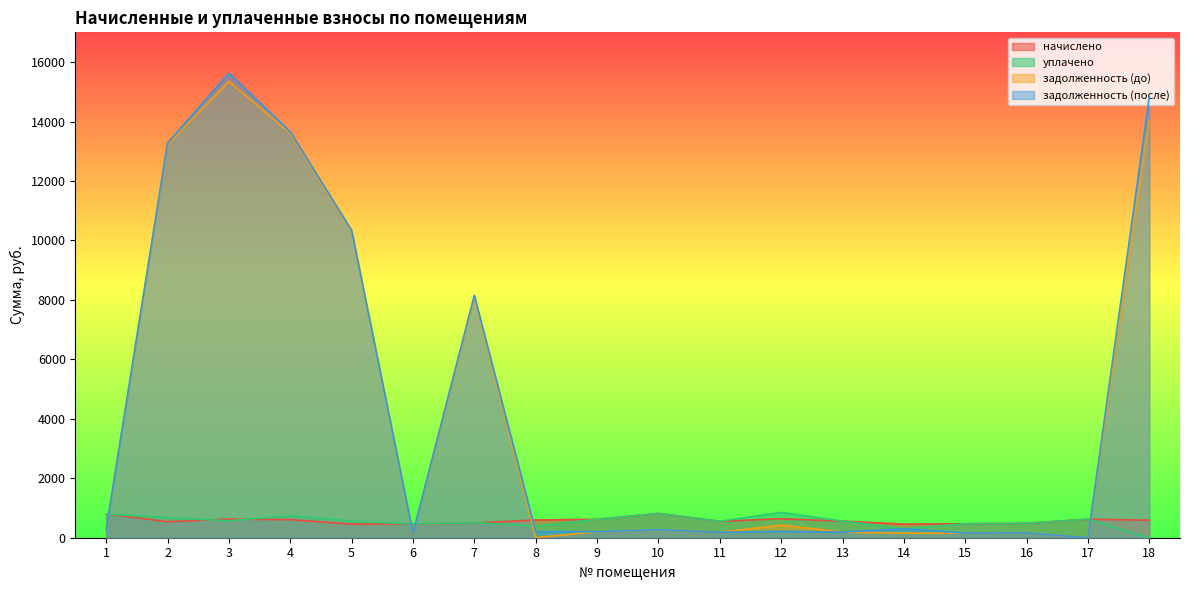

Where is the first local minimum for задолженность (после)?

6